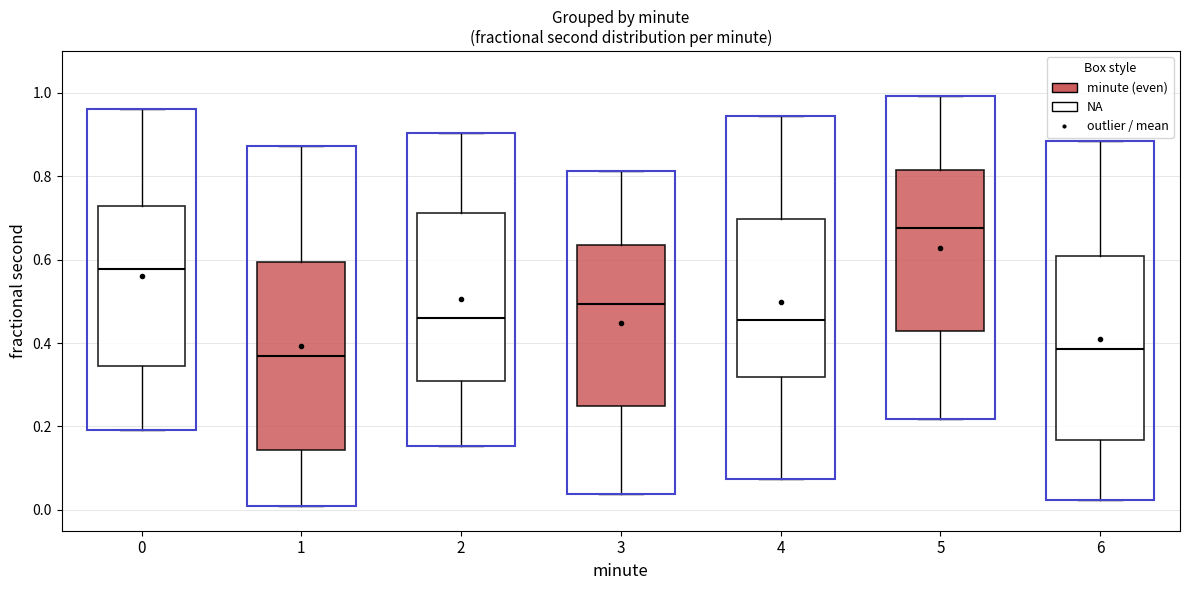

Reading left to right, read every box against the y-axis: the position of its median line, the range the box covers, and the ends of its whiskers. The values are not printed on the chart, so give them approximately, as read against the axis.

0: median 0.58, box 0.34 to 0.72, whiskers 0.20 to 0.96
1: median 0.38, box 0.14 to 0.60, whiskers 0.02 to 0.88
2: median 0.46, box 0.30 to 0.72, whiskers 0.16 to 0.90
3: median 0.50, box 0.24 to 0.64, whiskers 0.04 to 0.82
4: median 0.46, box 0.32 to 0.70, whiskers 0.08 to 0.94
5: median 0.68, box 0.42 to 0.82, whiskers 0.22 to 1.00
6: median 0.38, box 0.16 to 0.60, whiskers 0.02 to 0.88